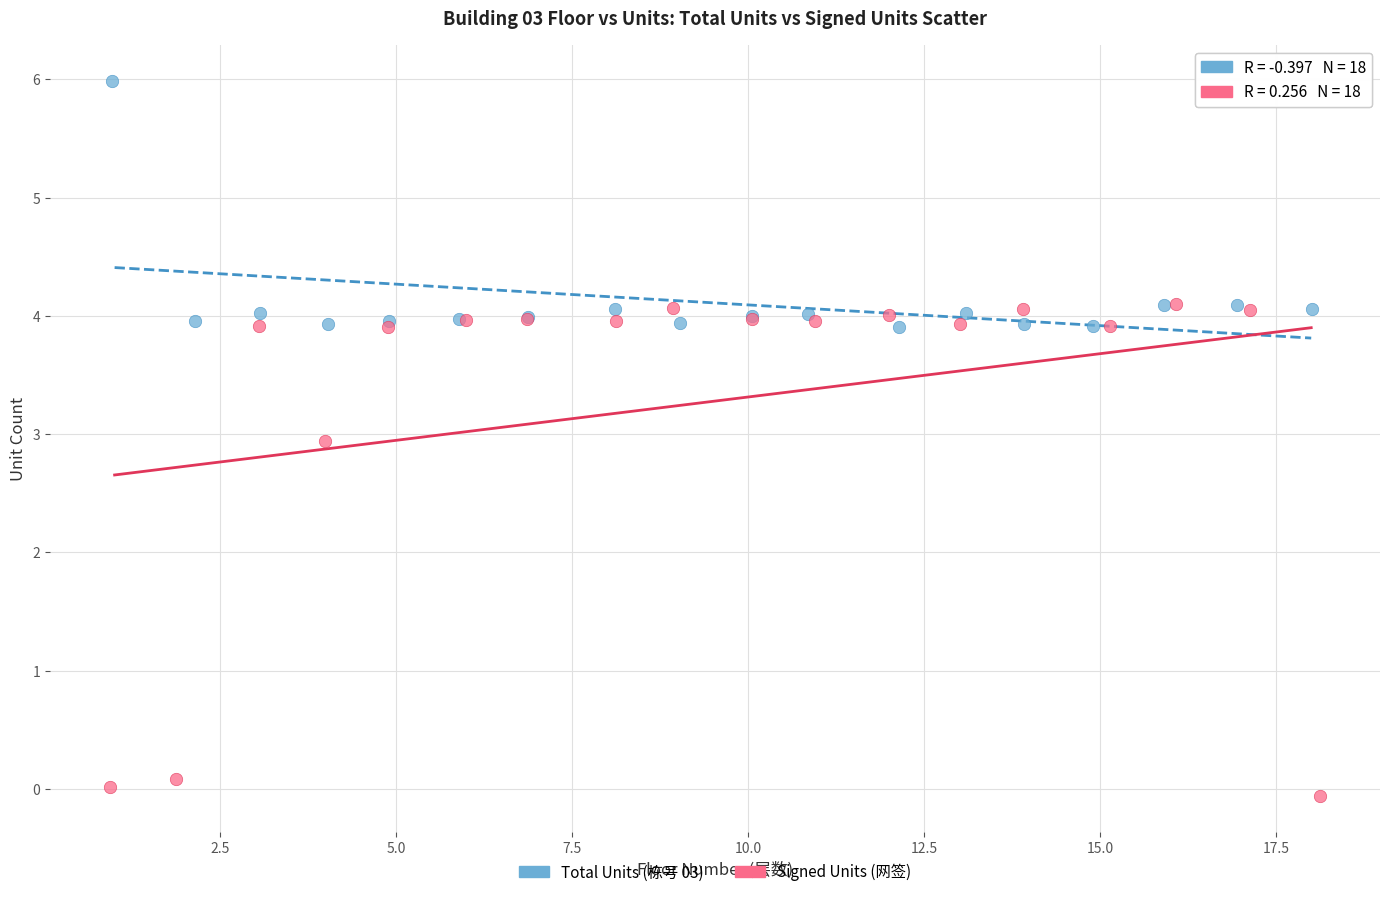

Which series contains the highest Y value?

Total Units (栋号 03)